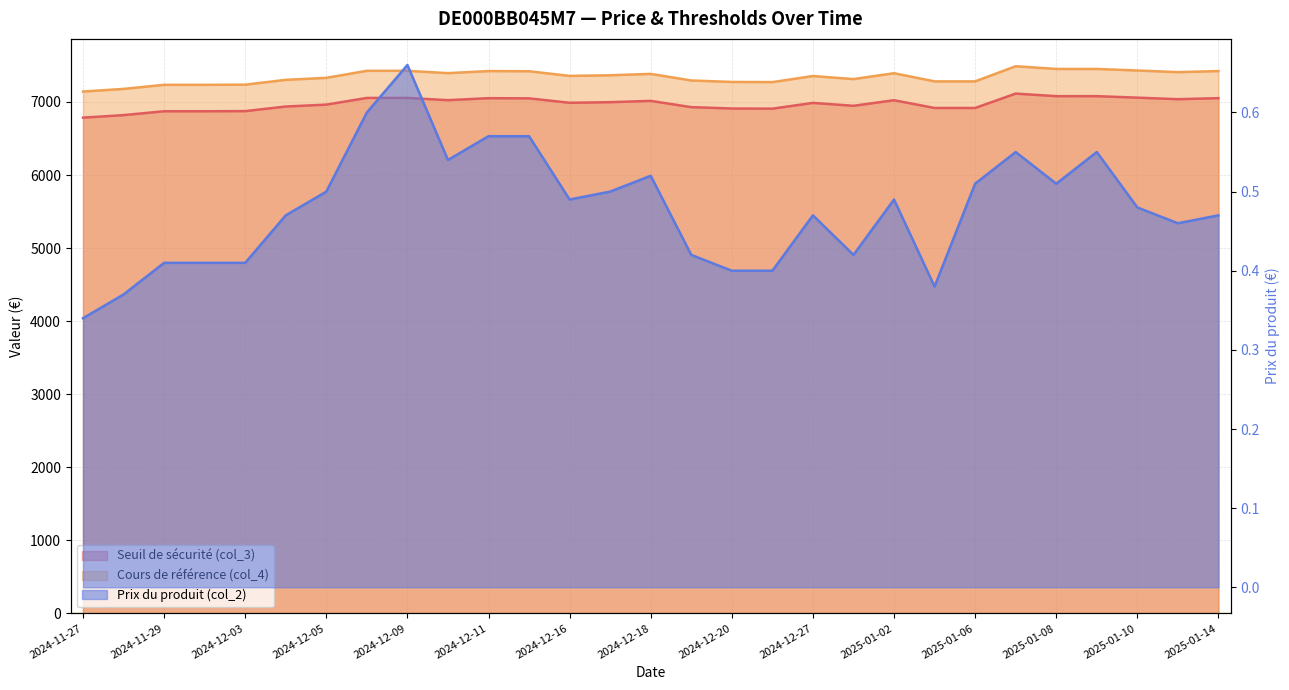

How many interior local valleys does the Seuil de sécurité (col_3) series have?

5